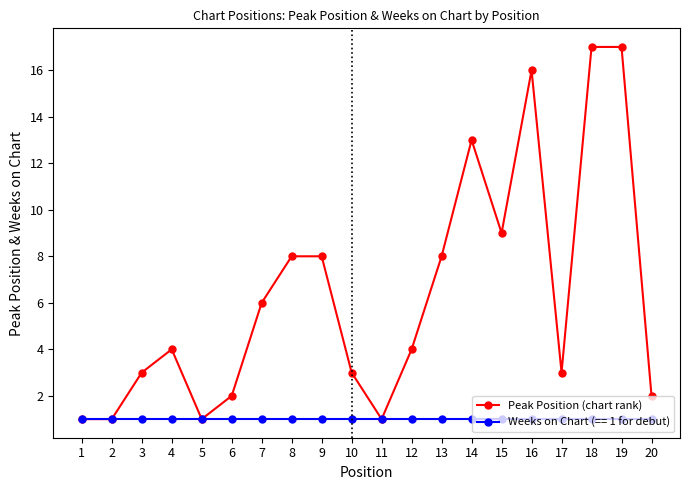

Reading left to right, transcribe all the data shown in this chart.

Peak Position: 1=1	2=1	3=3	4=4	5=1	6=2	7=6	8=8	9=8	10=3	11=1	12=4	13=8	14=13	15=9	16=16	17=3	18=17	19=17	20=2
Weeks on Chart: 1=1	2=1	3=1	4=1	5=1	6=1	7=1	8=1	9=1	10=1	11=1	12=1	13=1	14=1	15=1	16=1	17=1	18=1	19=1	20=1